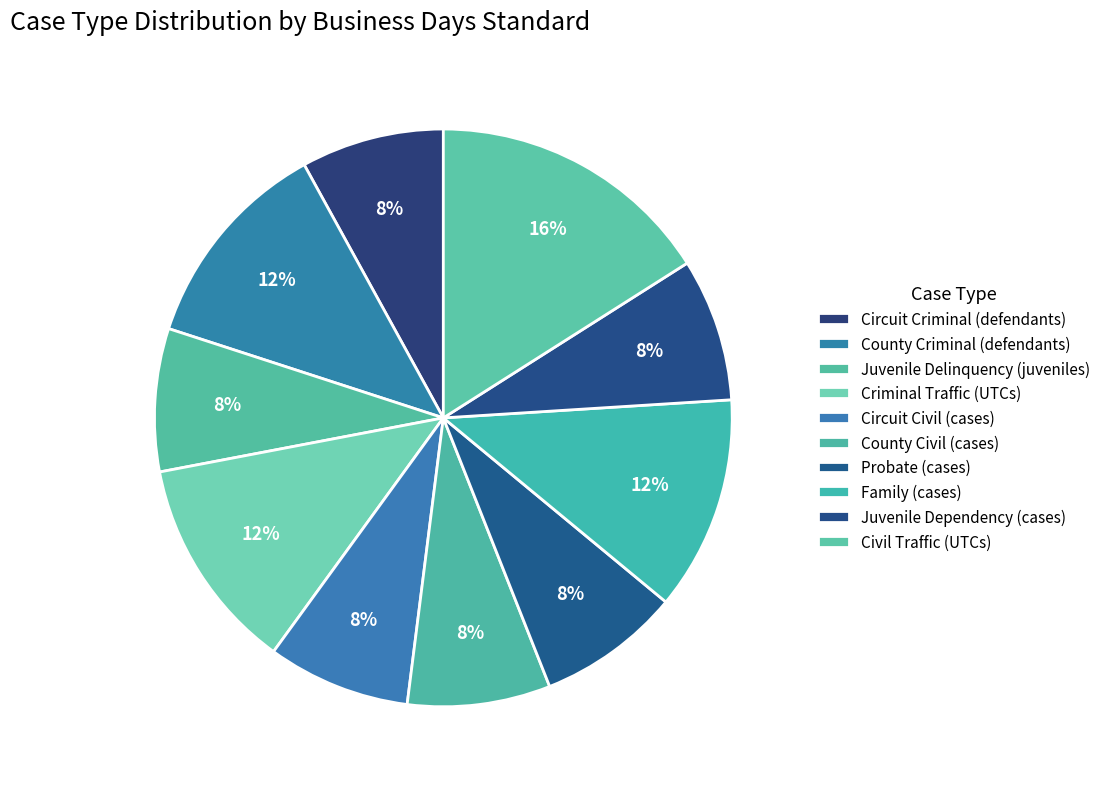

Rank the categories by value from highest to lowest.

Civil Traffic (UTCs), County Criminal (defendants), Criminal Traffic (UTCs), Family (cases), Circuit Criminal (defendants), Juvenile Delinquency (juveniles), Circuit Civil (cases), County Civil (cases), Probate (cases), Juvenile Dependency (cases)